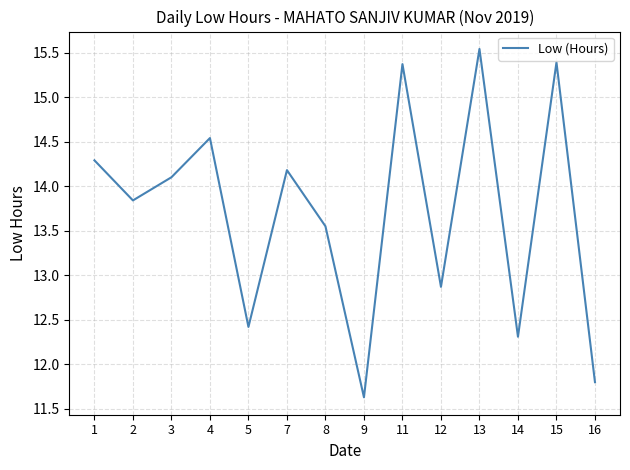

The value at 9 is 15.7. True or false?

False